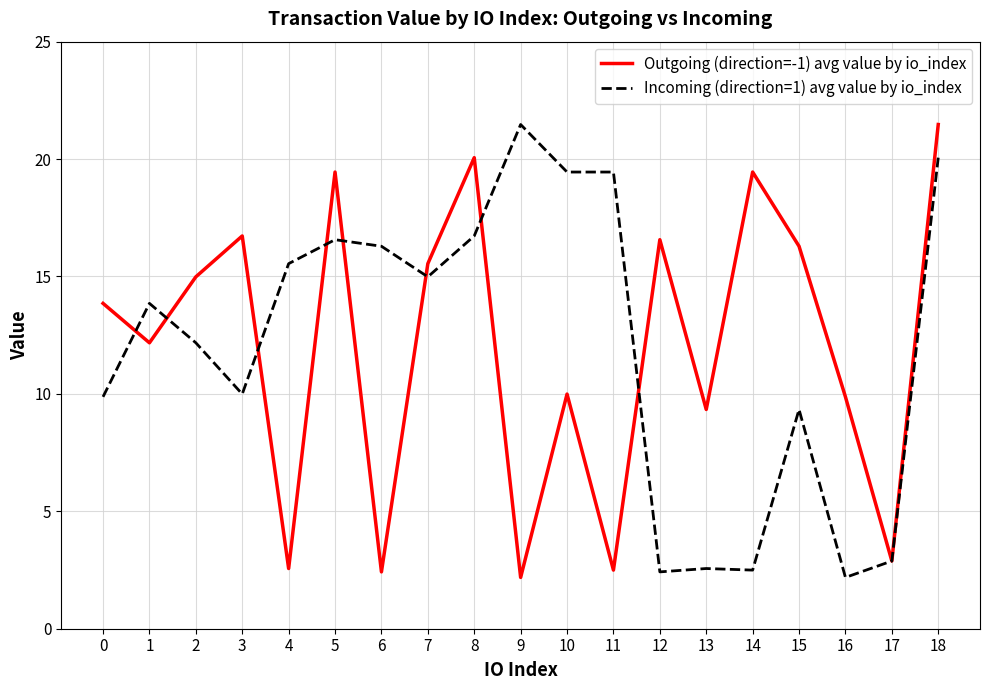

Count the number of categories in the chart.

19